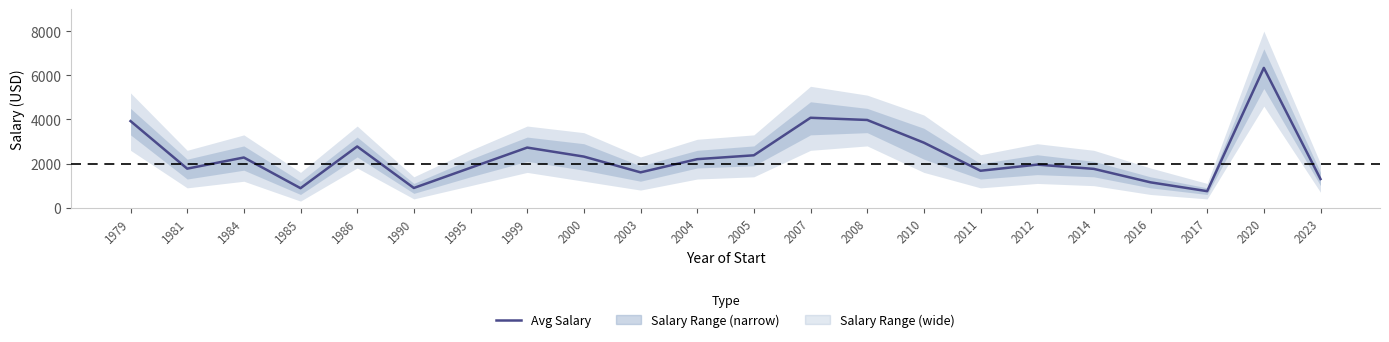

Which has a higher value, 1979 or 1985?

1979